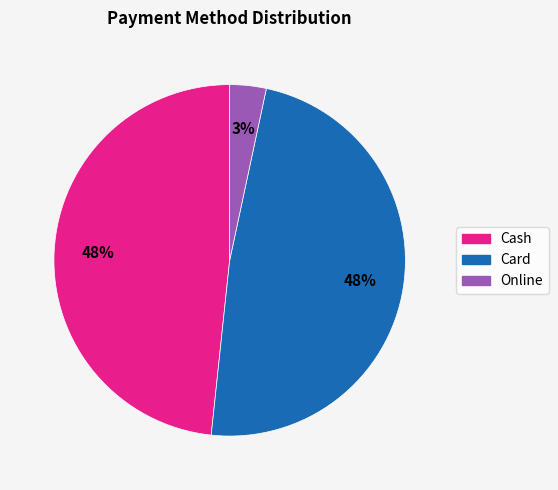

Is there any slice that represents more than half of the pie?

No